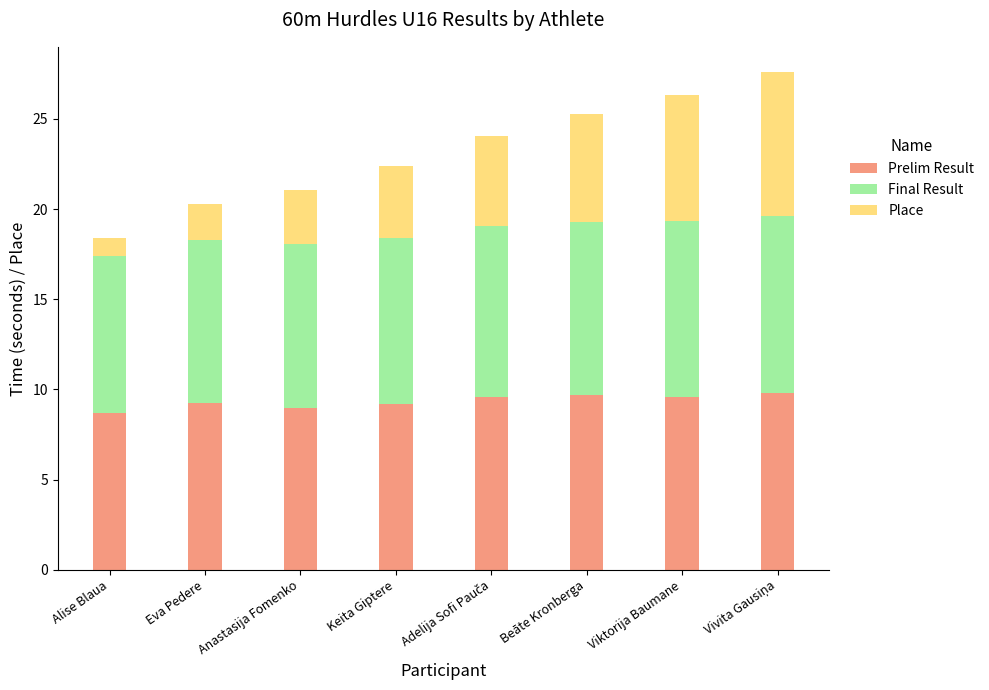

What is the approximate value of Prelim Result at Keita Giptere?

9.2